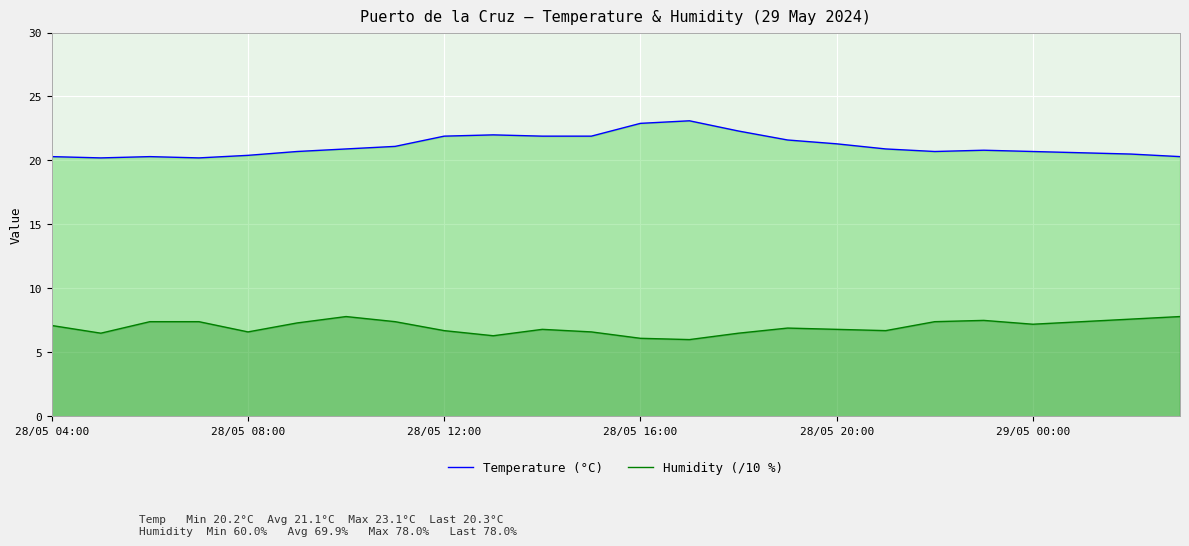

What are all the series names shown in the legend?

Temperature (°C), Humidity (/10 %)